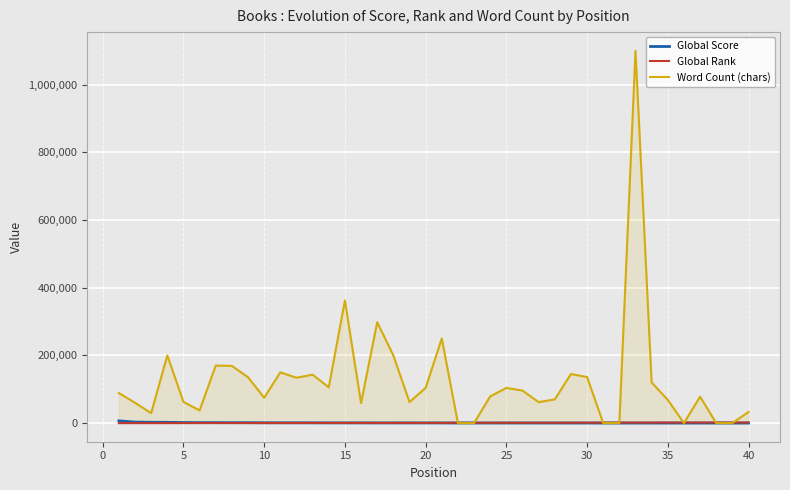

How many interior local peaks does the Word Count (chars) series have?

11